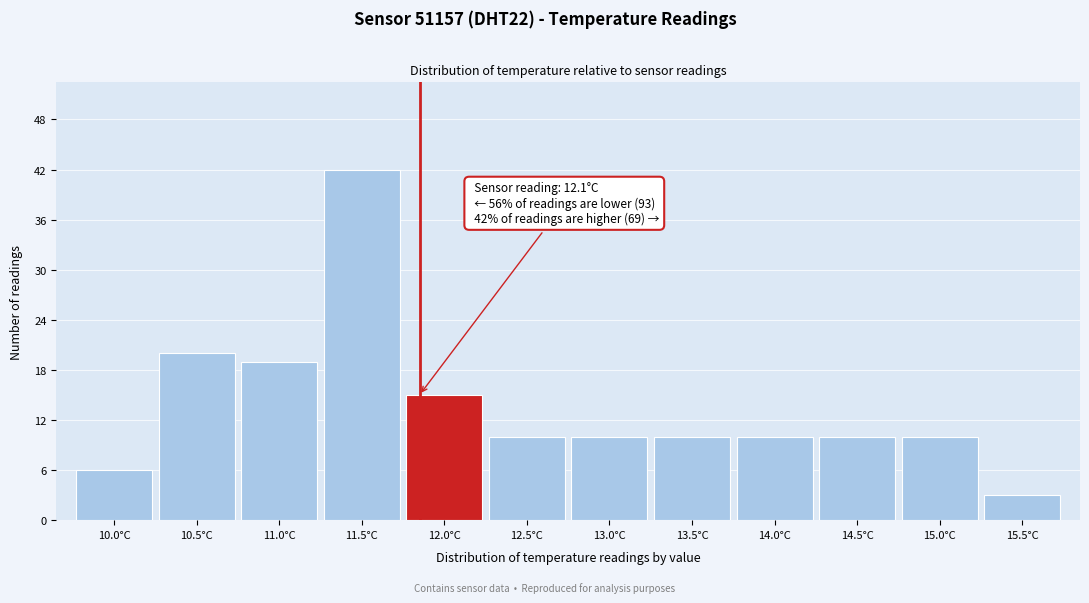

Reading left to right, what are all the values shown in this chart?

10.0°C=6	10.5°C=20	11.0°C=19	11.5°C=42	12.0°C=15	12.5°C=10	13.0°C=10	13.5°C=10	14.0°C=10	14.5°C=10	15.0°C=10	15.5°C=3